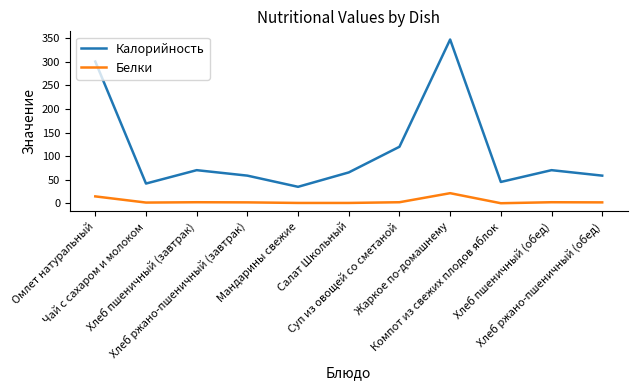

Which series has the largest total across all categories?

Калорийность